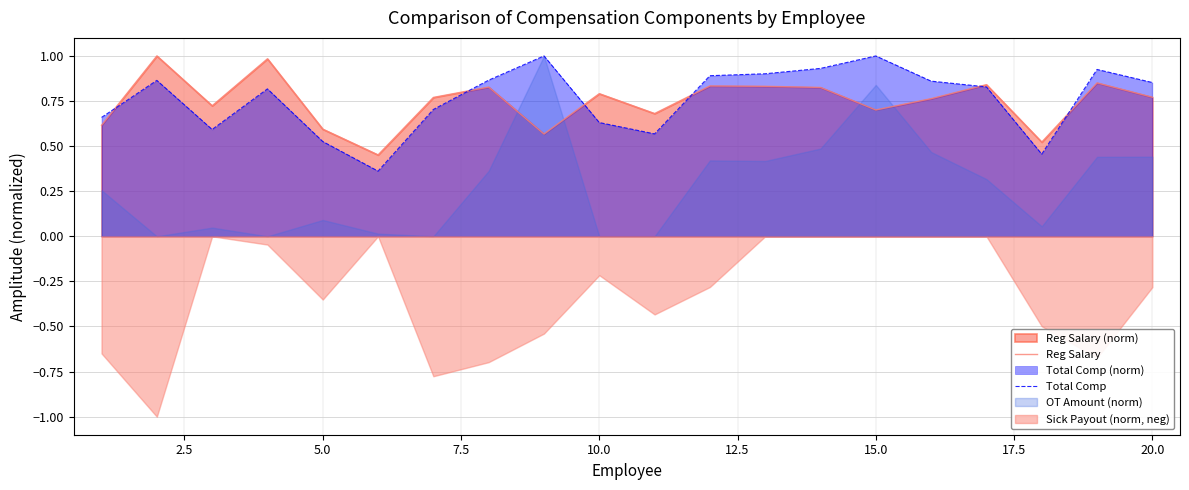

After their last crossing, which series has the higher values: Total Comp or Reg Salary?

Total Comp